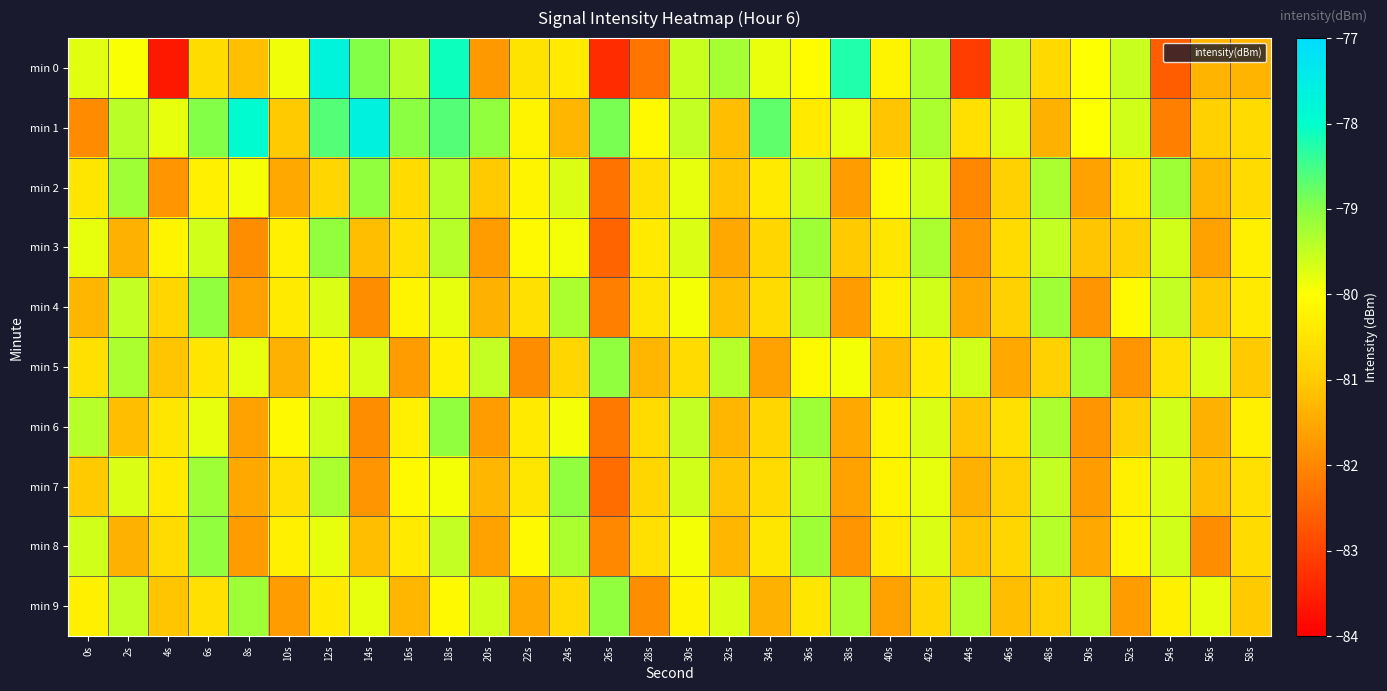

What is the maximum value shown in the chart?

-77.6